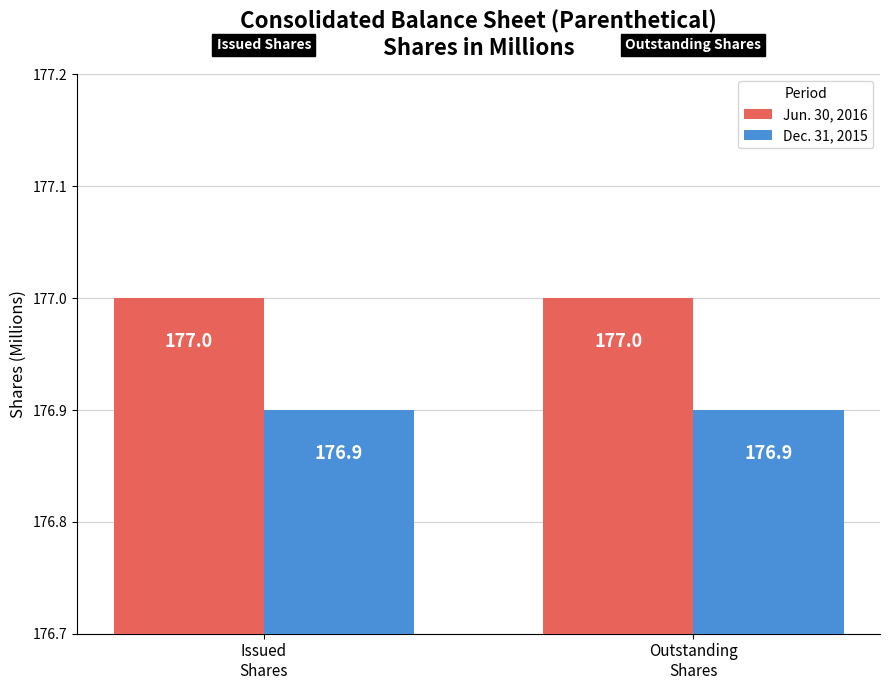

Rank the series at Issued
Shares from lowest to highest value.

Dec. 31, 2015, Jun. 30, 2016